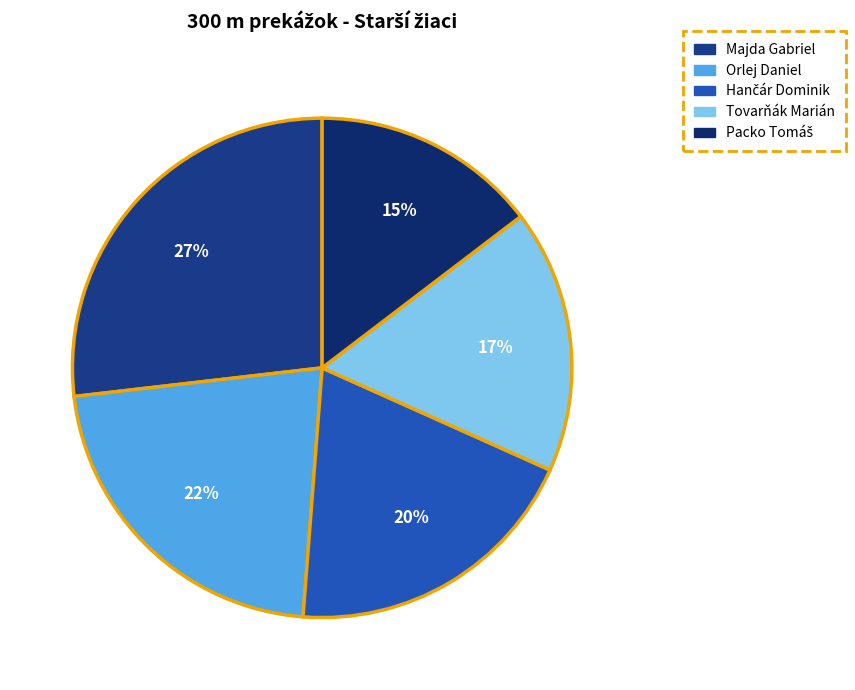

What is the smallest slice in the pie chart?

Packo Tomáš